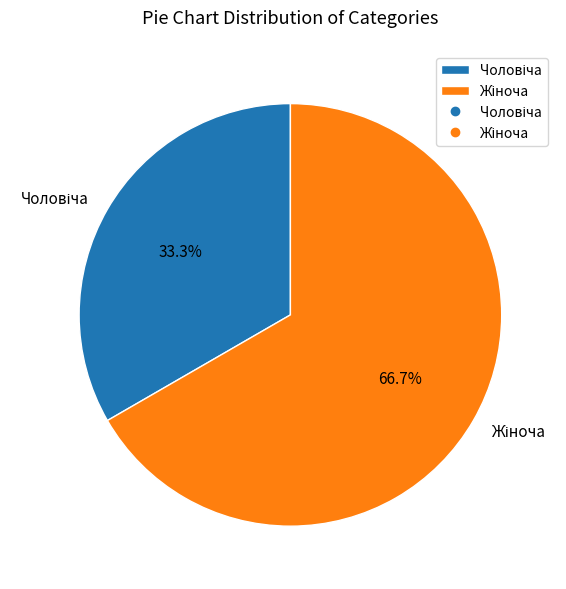

How many slices are in this pie chart?

2